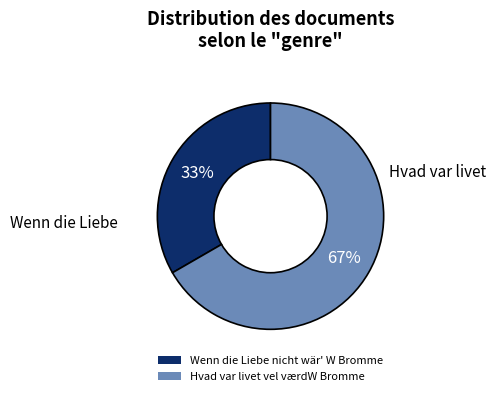

What is the largest slice in the pie chart?

Hvad var livet vel værdW Bromme